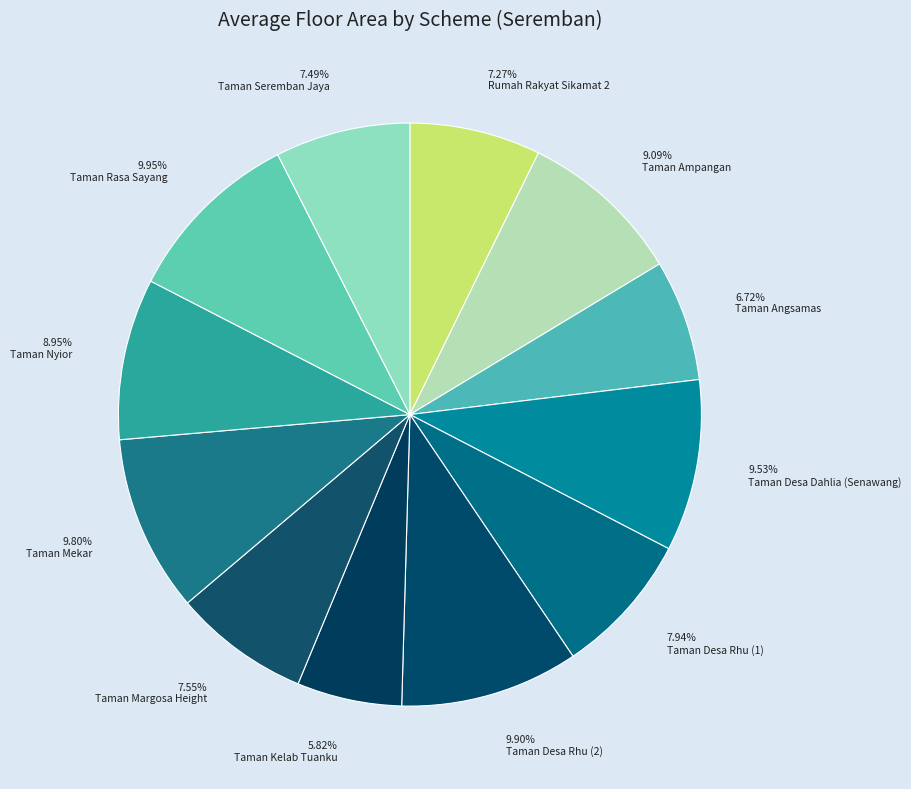

To the nearest percent, what is the difference between the largest and smallest slice percentages?

4%